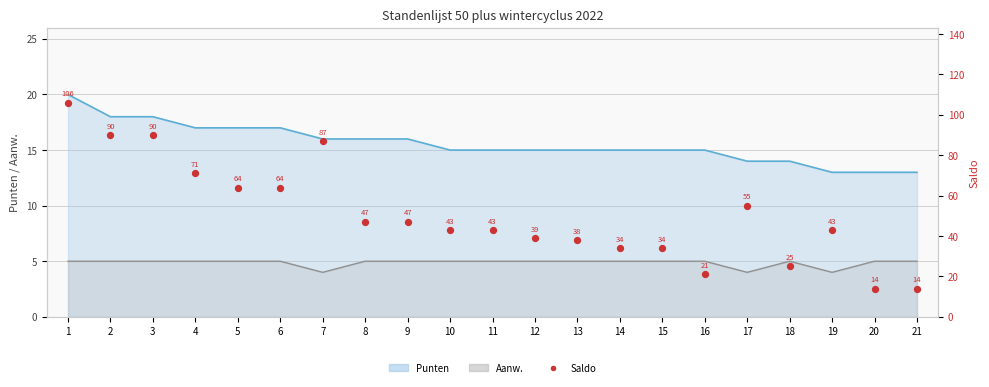

What is the change in value from 3 to 15?

-56